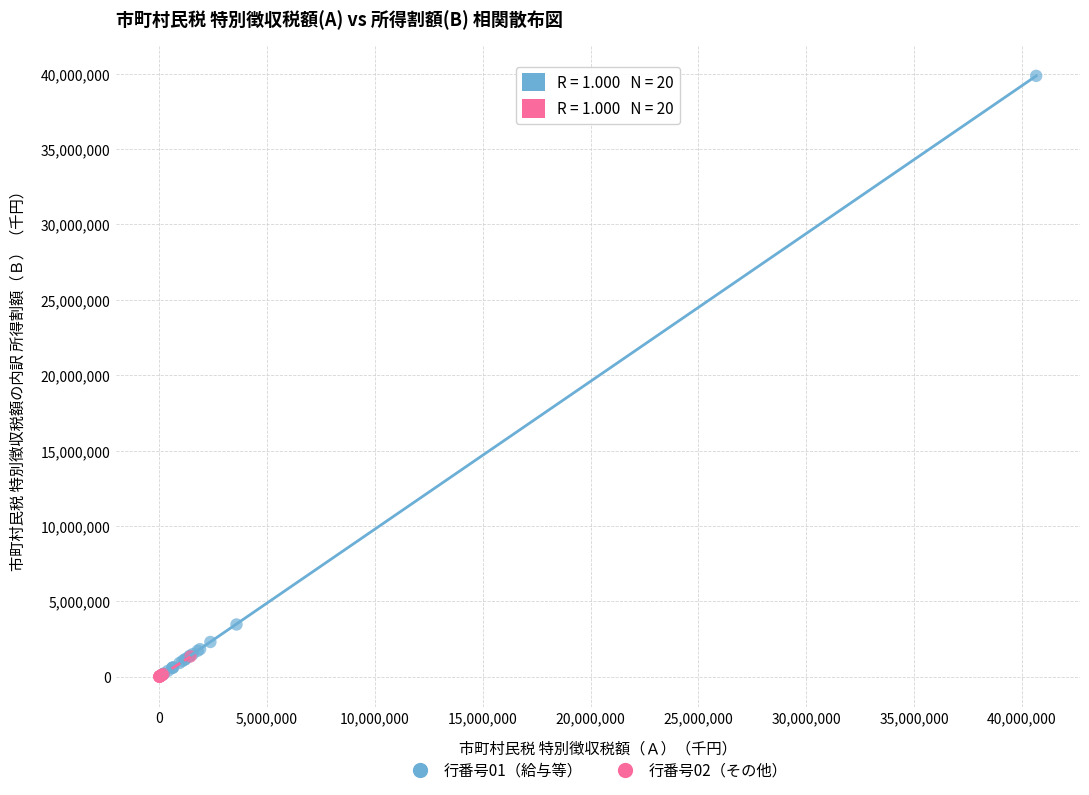

Which series has the widest spread of Y values?

行番号01（給与等）